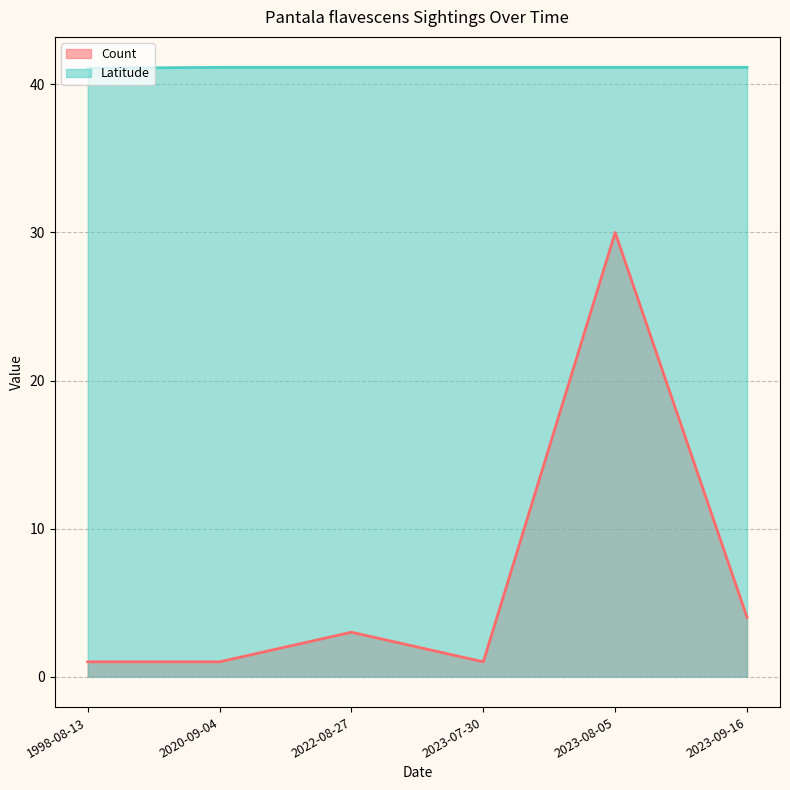

Between 1998-08-13 and 2020-09-04, which series saw the biggest shift?

Latitude